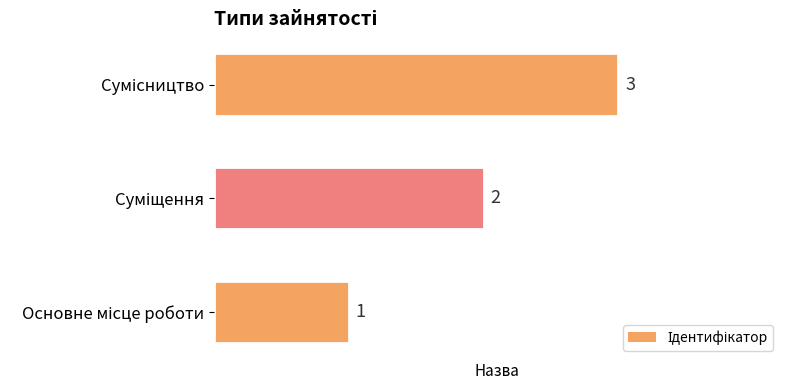

How many bars are there in total?

3